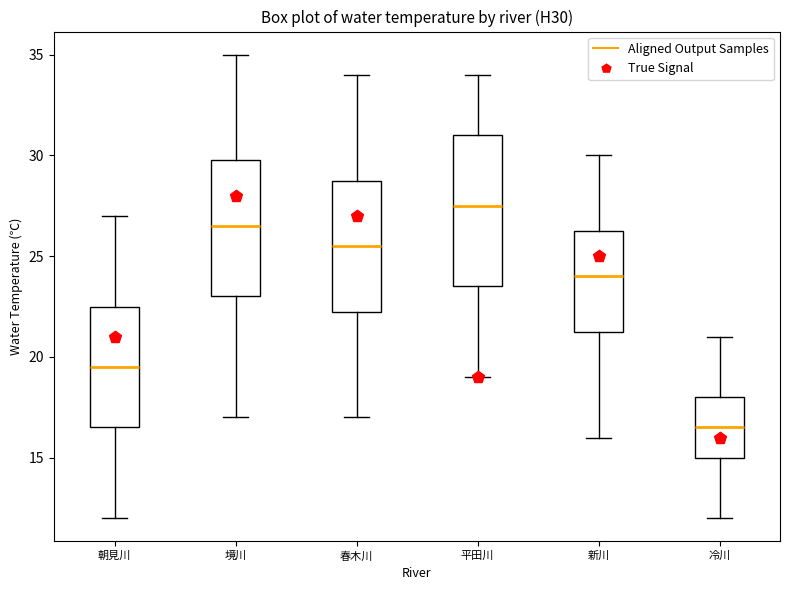

Which box is the tallest, from its lower edge to its upper edge?

平田川